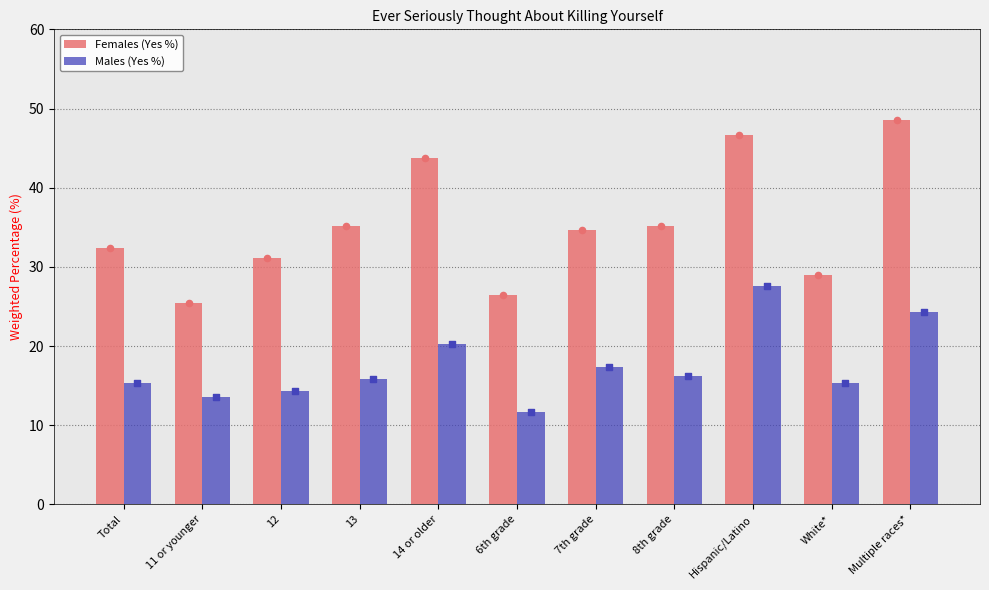

Which series has the largest total across all categories?

Females (Yes %)